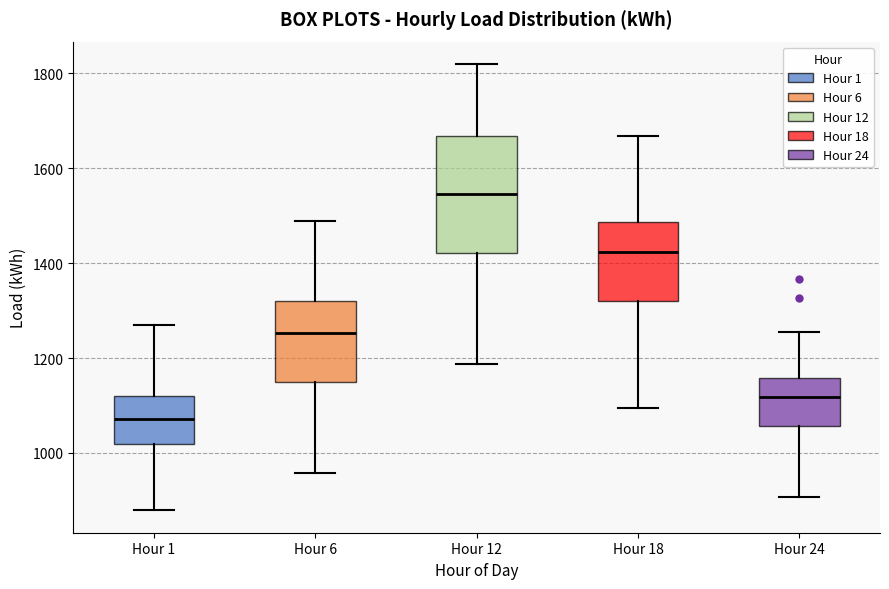

Which box's median line is the lowest?

Hour 1